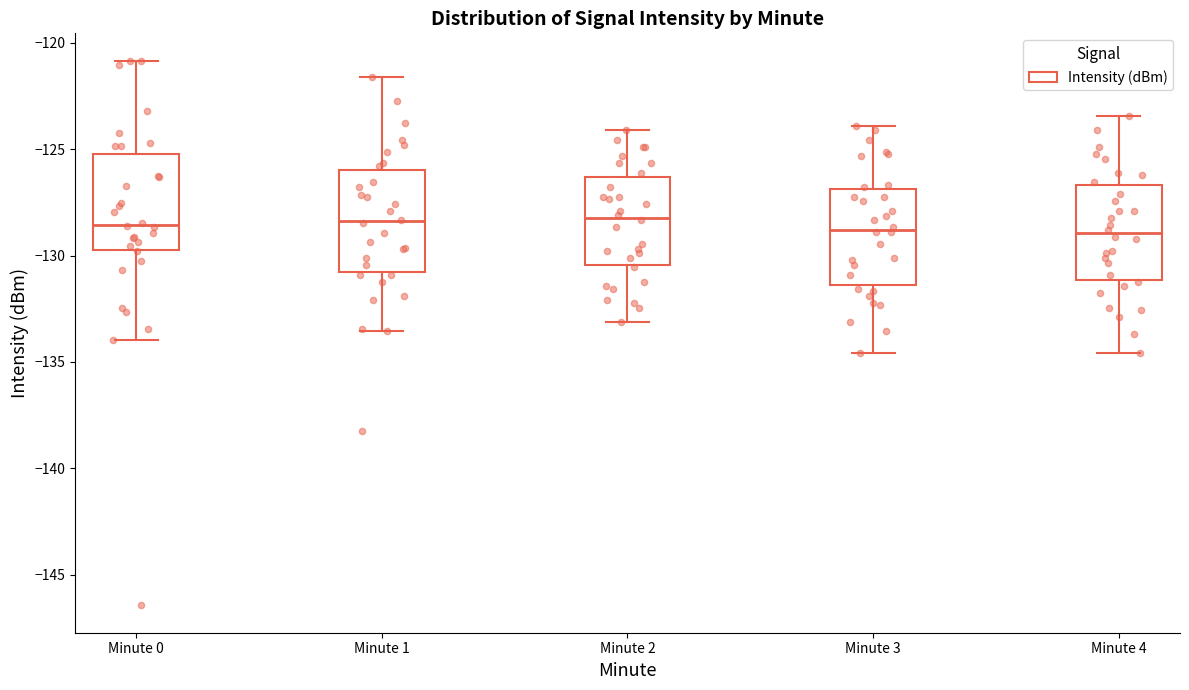

Where does the upper whisker of the box for Minute 2 end on the y-axis? The values are not printed on the chart, so give them approximately, as read against the axis.

-124.0